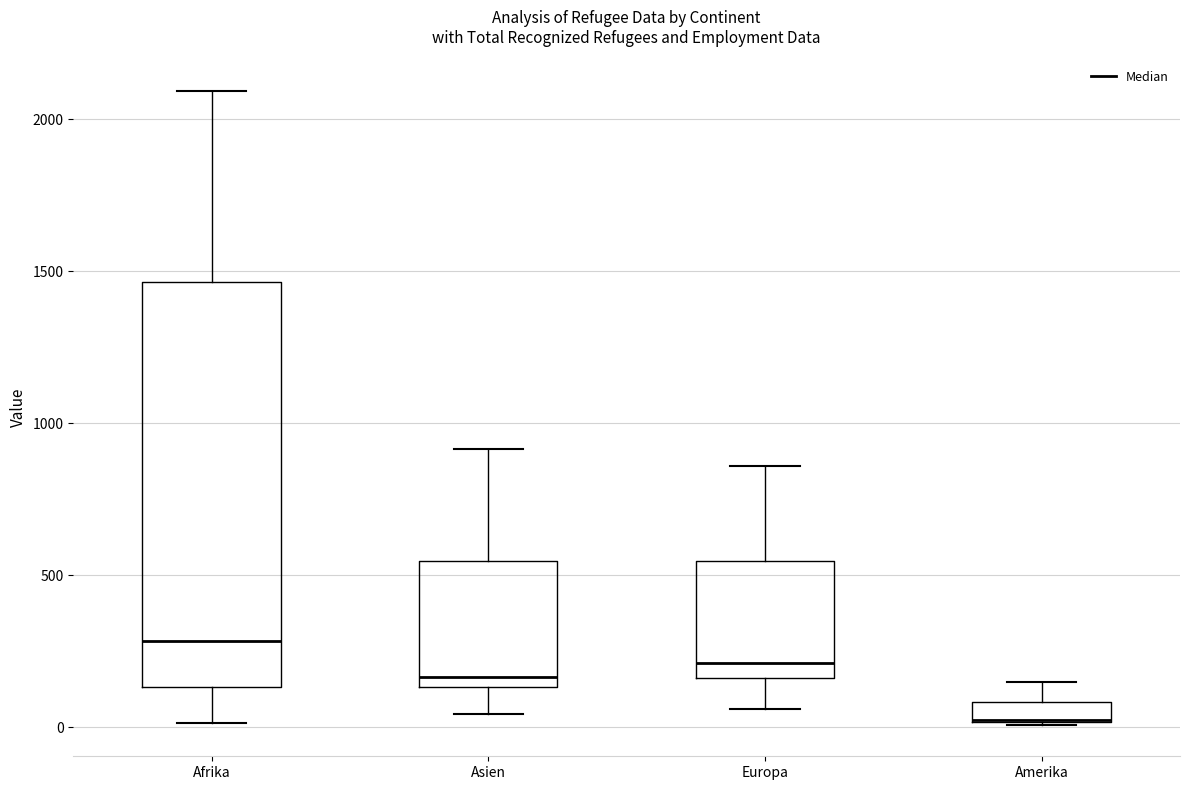

Comparing the boxes themselves (not the whiskers), which one is the tallest?

Afrika